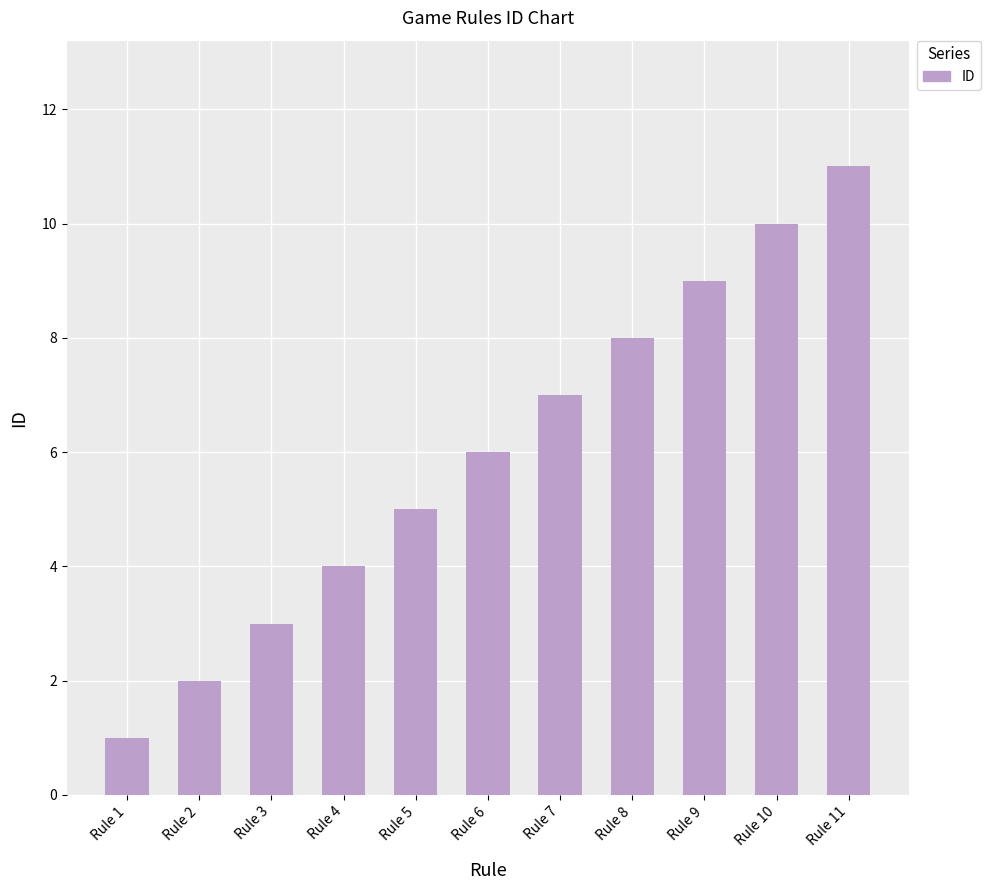

True or false: the data shows 11 at Rule 11.

True